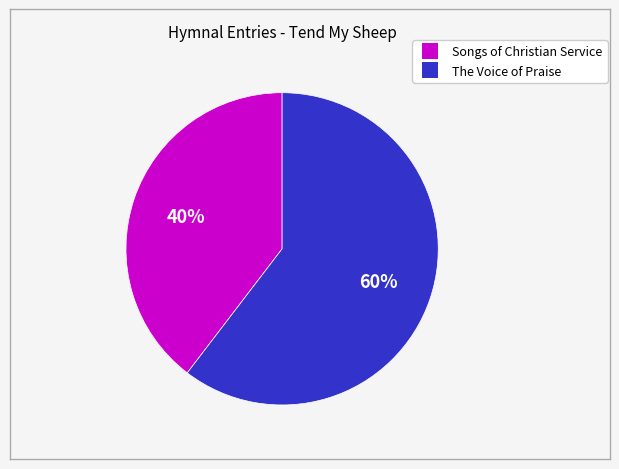

To the nearest percent, what is the average slice percentage?

50%